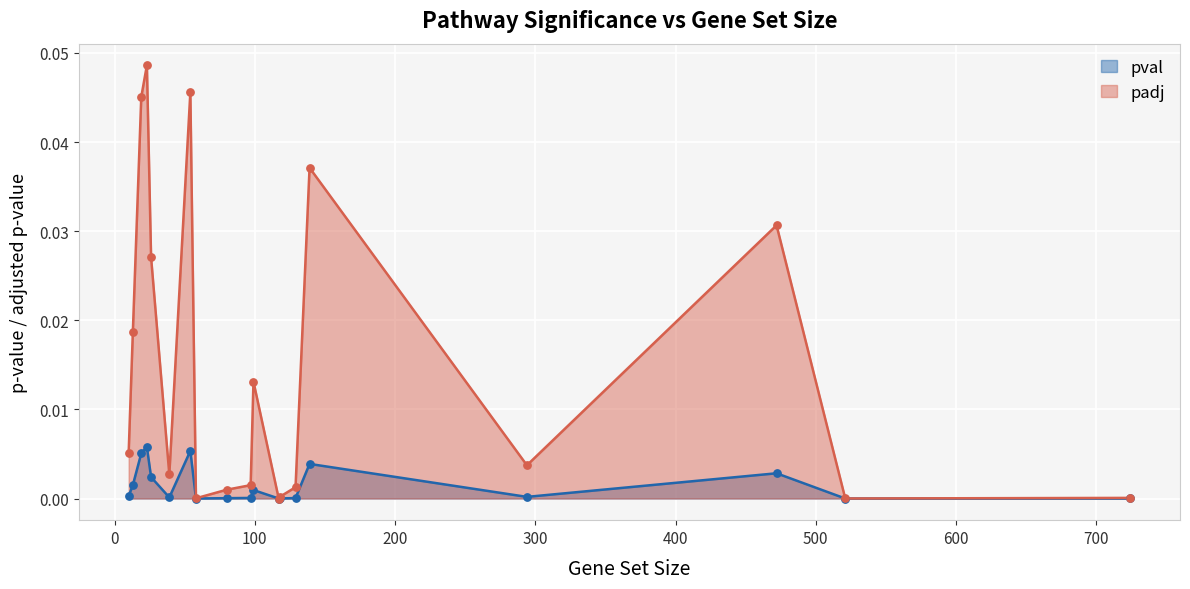

What are all the series names shown in the legend?

pval, padj